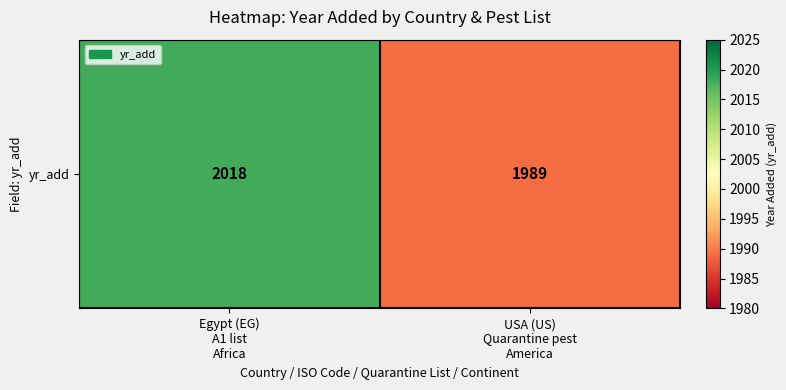

What is the change in value from Egypt (EG)
A1 list
Africa to USA (US)
Quarantine pest
America?

-29